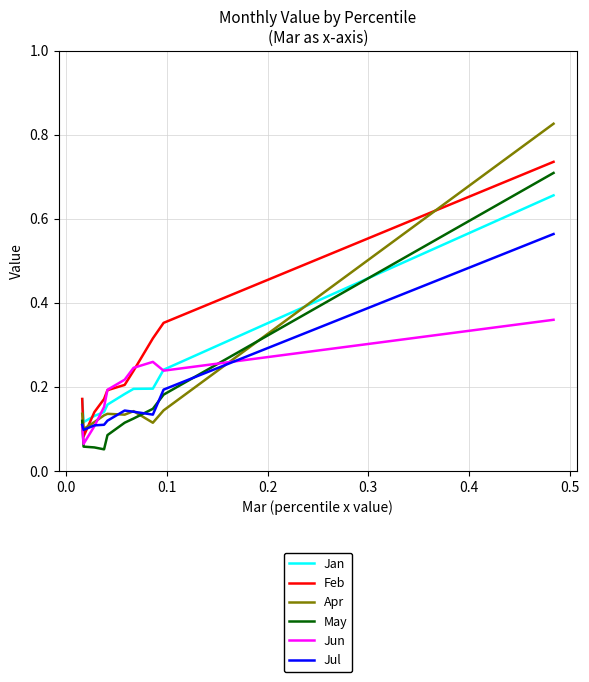

Which series has the largest total across all categories?

Feb